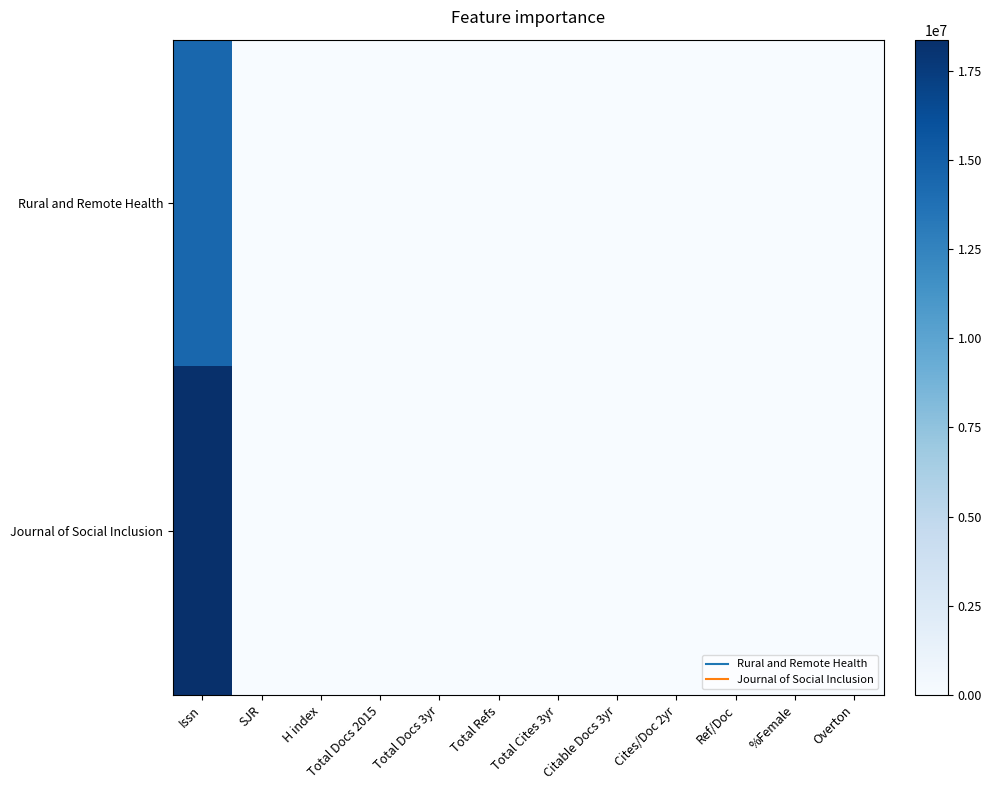

Reading left to right, transcribe all the data shown in this chart.

Rural and Remote Health: Issn=14456354	SJR=0	H index=569	Total Docs 2015=51	Total Docs 3yr=133	Total Refs=377	Total Cites 3yr=3895	Citable Docs 3yr=506	Cites/Doc 2yr=328	Ref/Doc=0	%Female=91	Overton=29
Journal of Social Inclusion: Issn=18368808	SJR=0	H index=0	Total Docs 2015=14	Total Docs 3yr=18	Total Refs=41	Total Cites 3yr=663	Citable Docs 3yr=24	Cites/Doc 2yr=30	Ref/Doc=0	%Female=38	Overton=36